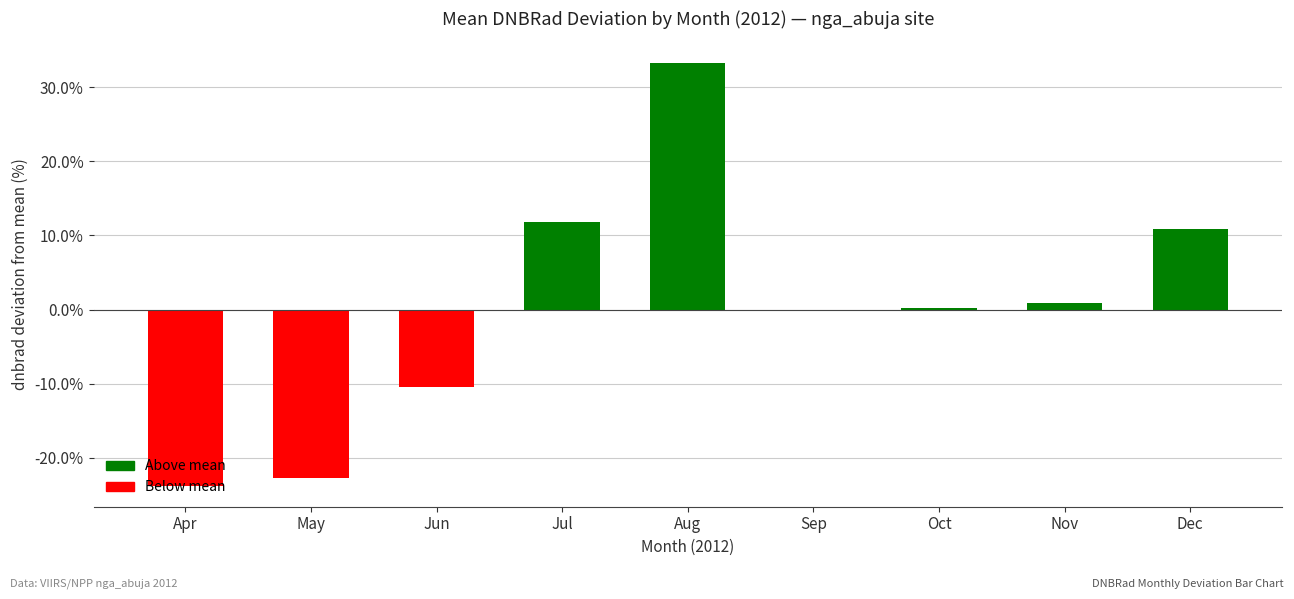

Count the number of categories in the chart.

9